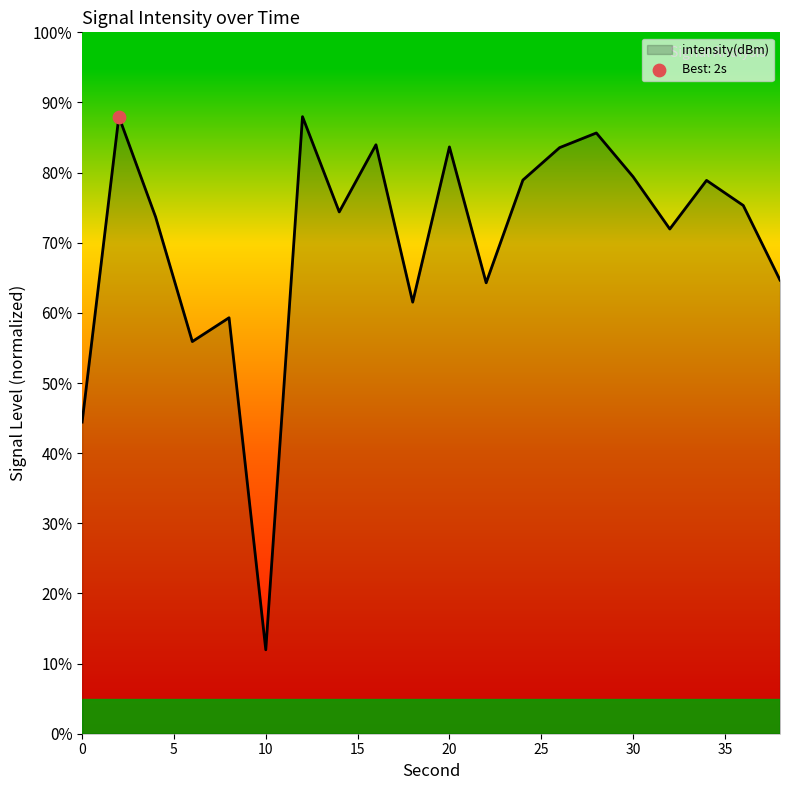

What is the smallest value displayed?

12.0